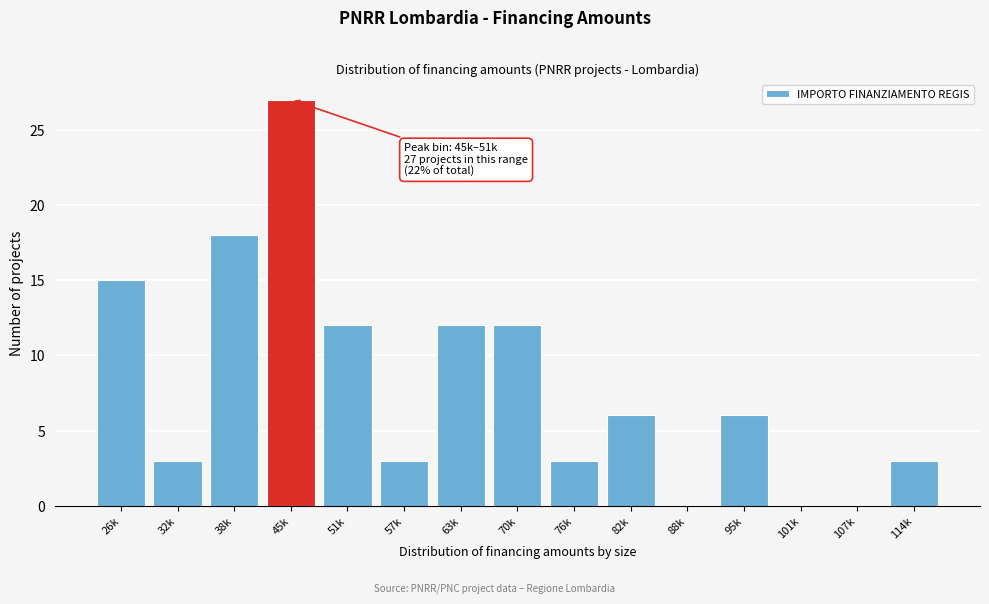

Reading right to left, list all the values displayed in this chart.

114k=3	107k=0	101k=0	95k=6	88k=0	82k=6	76k=3	70k=12	63k=12	57k=3	51k=12	45k=27	38k=18	32k=3	26k=15